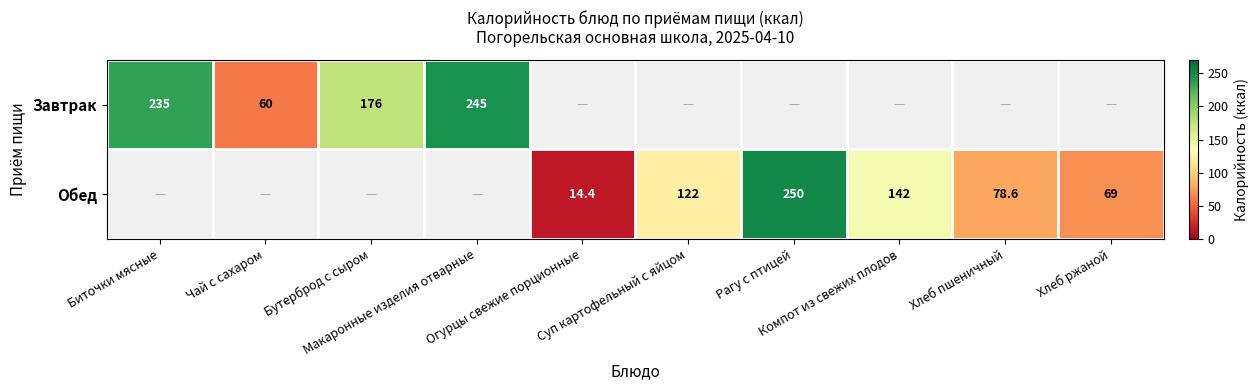

The value of Завтрак at Макаронные изделия отварные is 322.8. True or false?

False